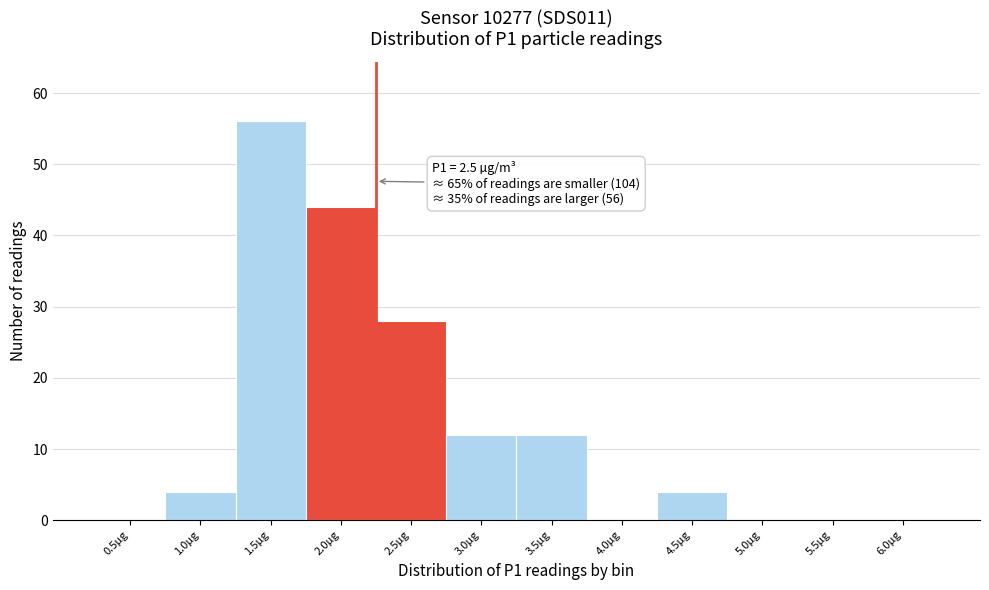

Reading right to left, transcribe all the data shown in this chart.

6.0µg=0	5.5µg=0	5.0µg=0	4.5µg=4	4.0µg=0	3.5µg=12	3.0µg=12	2.5µg=28	2.0µg=44	1.5µg=56	1.0µg=4	0.5µg=0